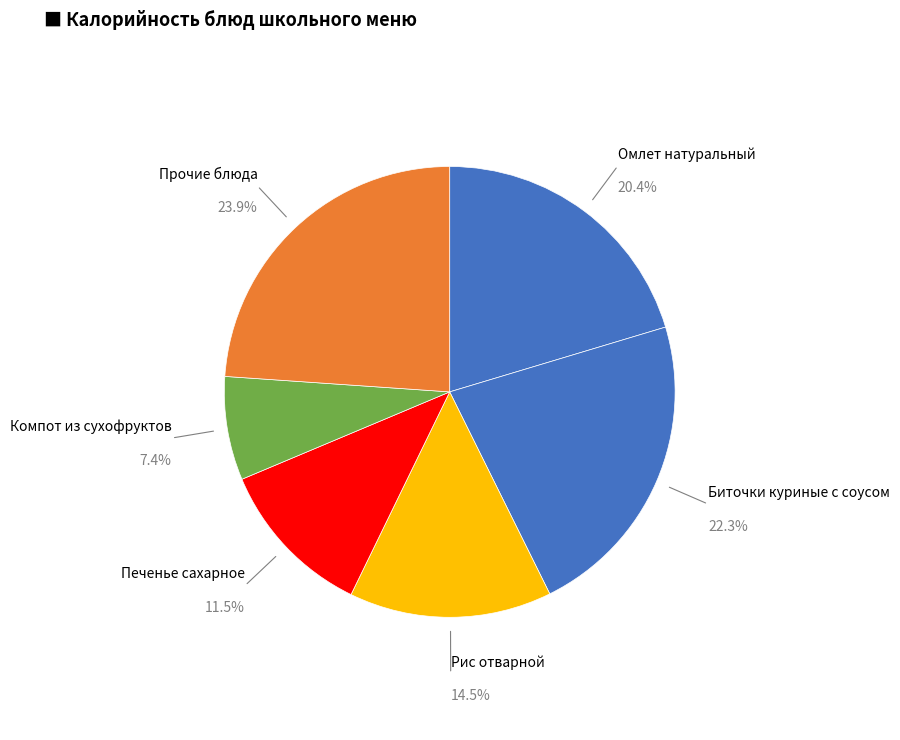

Count the number of slices in the pie.

6